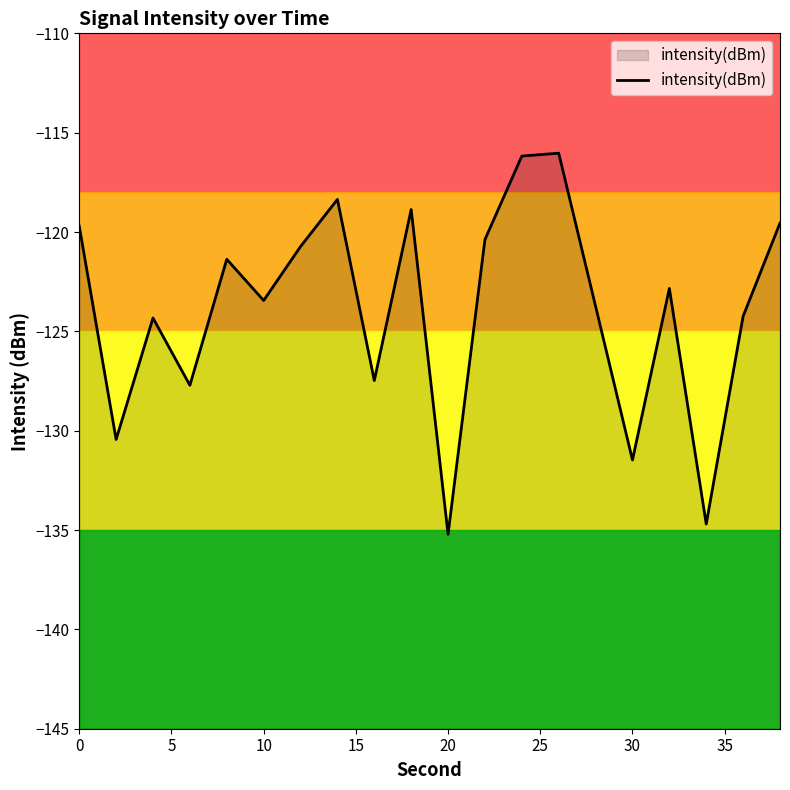

What is the minimum value shown in the chart?

-135.2